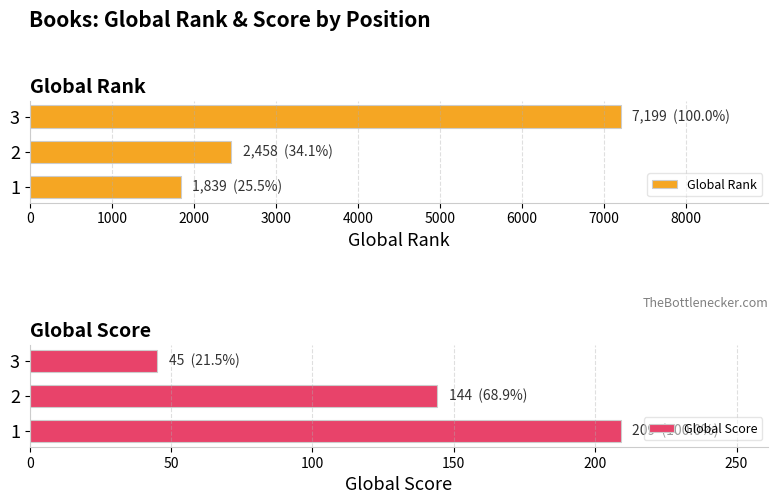

List the labels in order of Global Rank value, largest first.

3, 2, 1